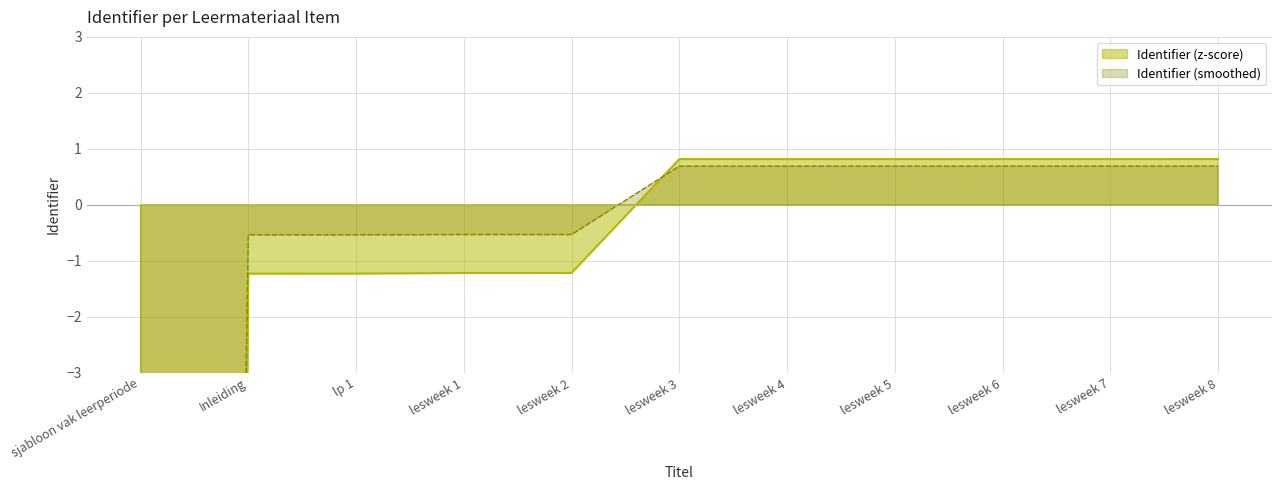

What is the value of the 11th point from the left?

0.8